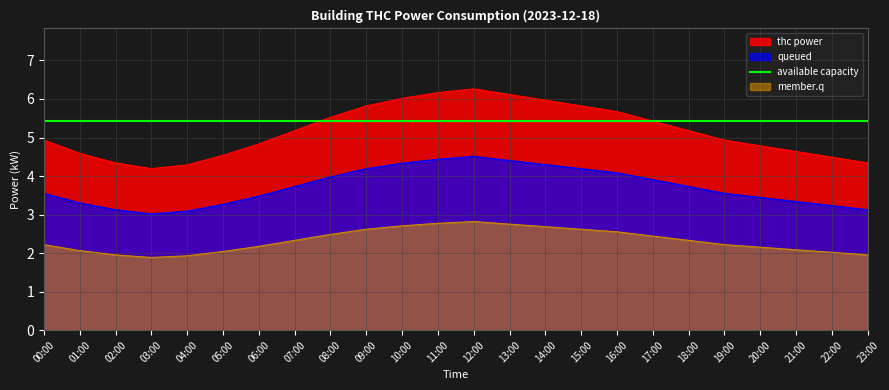

List the labels in order of value, smallest first.

03:00, 02:00, 04:00, 01:00, 23:00, 05:00, 22:00, 00:00, 21:00, 06:00, 20:00, 07:00, 19:00, 18:00, 08:00, 17:00, 16:00, 09:00, 15:00, 14:00, 10:00, 13:00, 11:00, 12:00